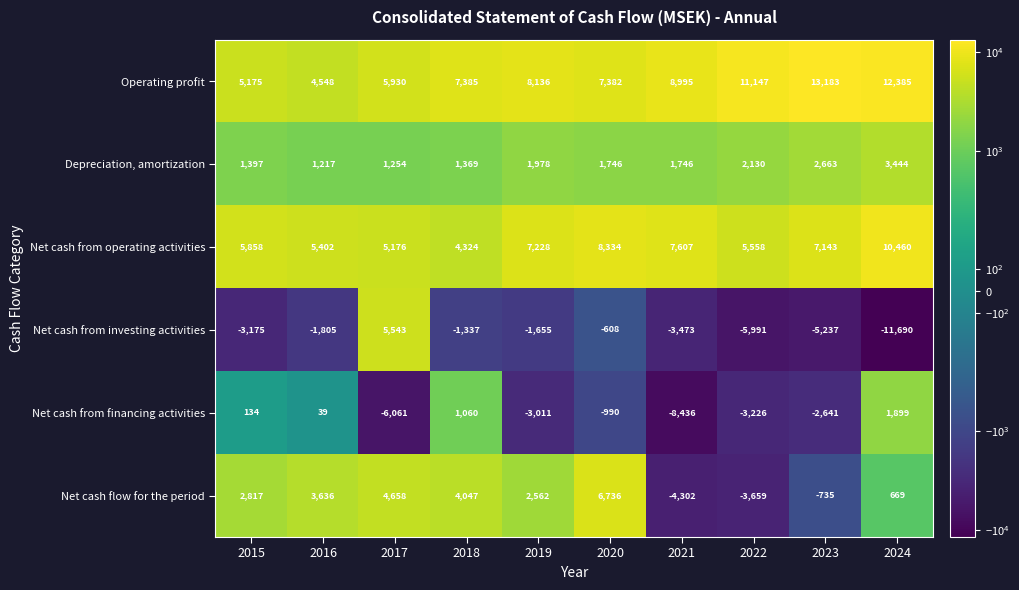

What is the minimum value shown in the chart?

-11690